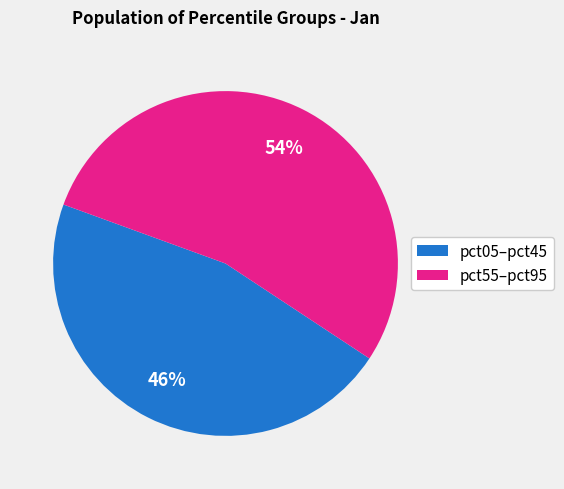

To the nearest percent, what is the average slice percentage?

50%